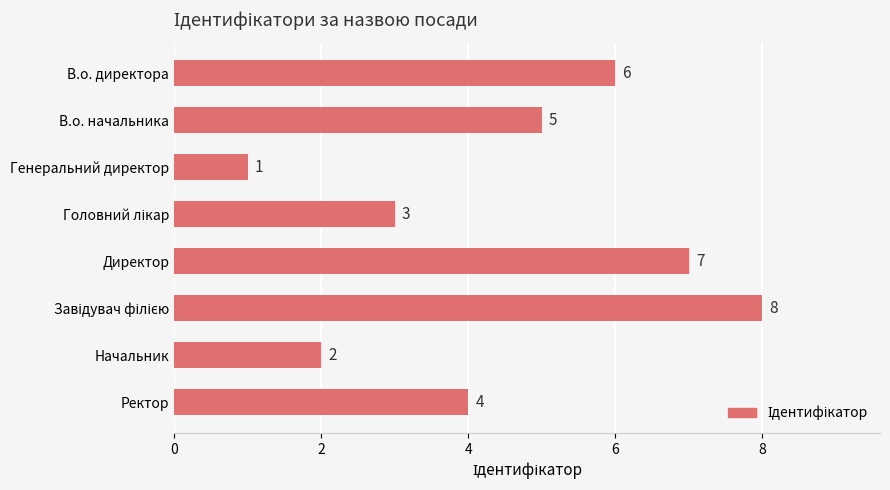

What is the maximum value shown in the chart?

8